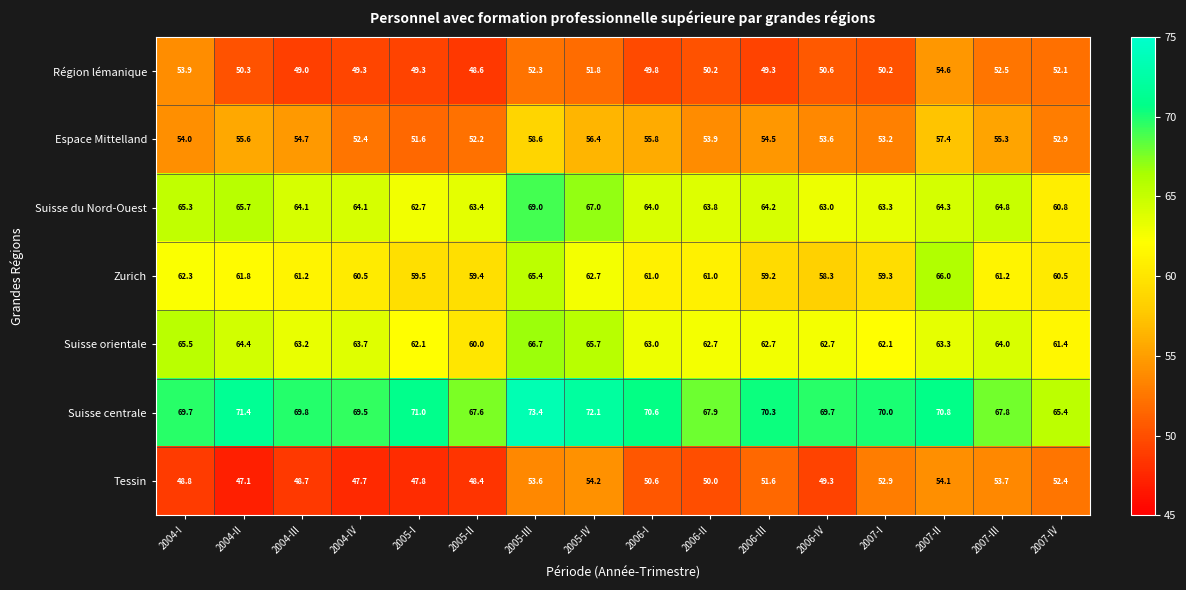

How many data points does each series have?

16